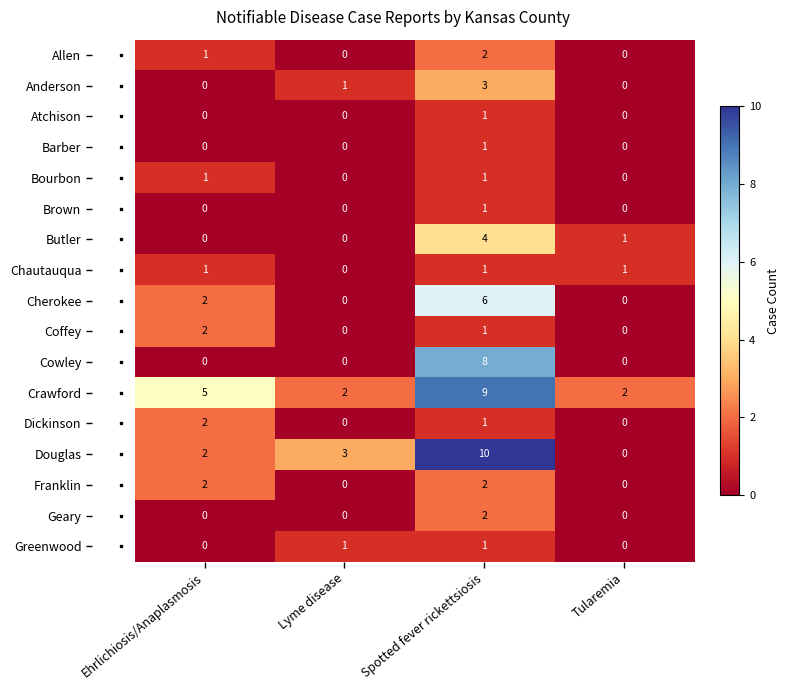

What is the difference between the highest and lowest values at Tularemia?

2